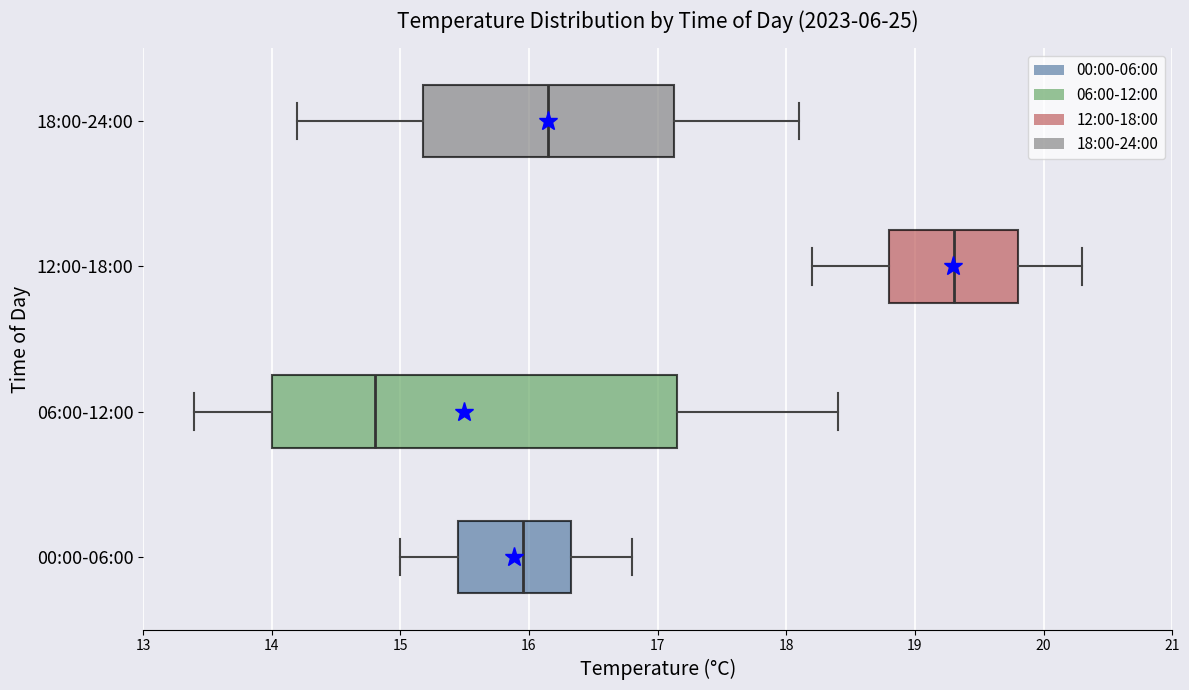

Reading bottom to top, transcribe this box plot: for each box, give where its median line is, the range the box spans, and where its two whiskers end, as read against the x-axis. The values are not printed on the chart, so give them approximately, as read against the axis.

00:00-06:00: median 16.0, box 15.5 to 16.3, whiskers 15.0 to 16.8
06:00-12:00: median 14.8, box 14.0 to 17.2, whiskers 13.4 to 18.4
12:00-18:00: median 19.3, box 18.8 to 19.8, whiskers 18.2 to 20.3
18:00-24:00: median 16.2, box 15.2 to 17.1, whiskers 14.2 to 18.1